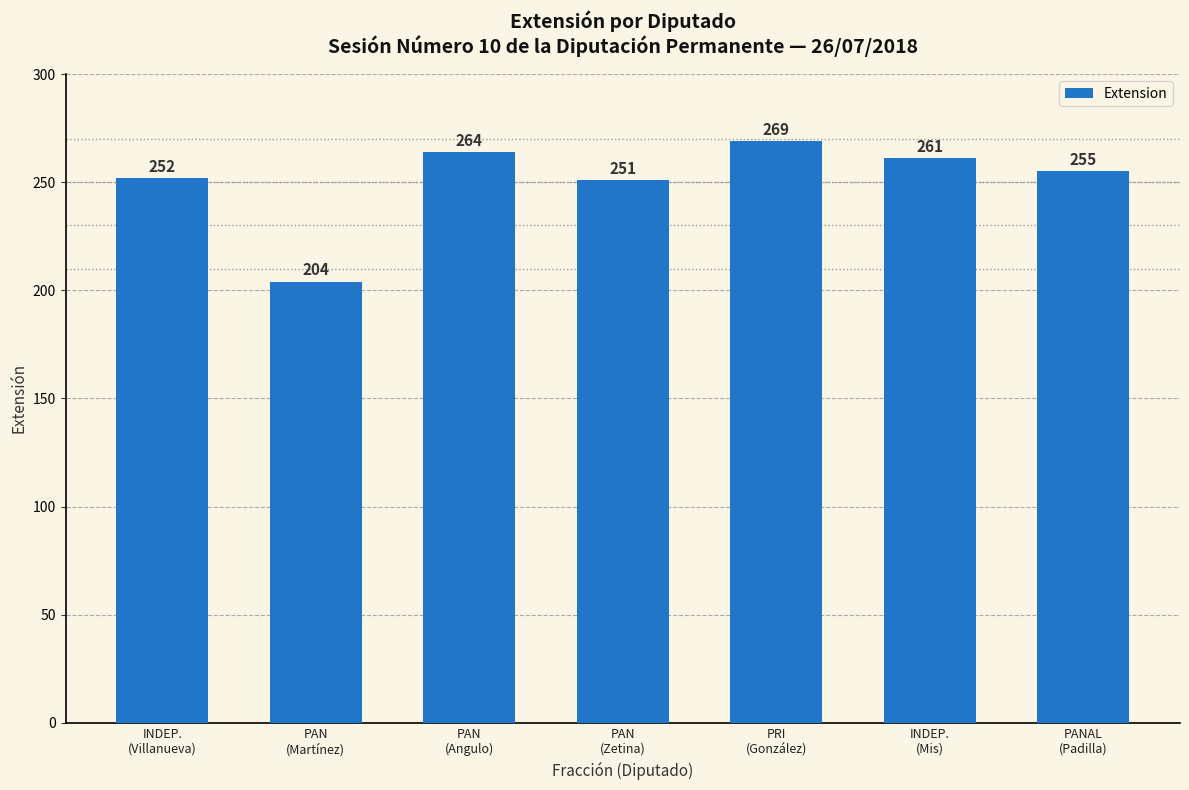

How many values are below 255?

3